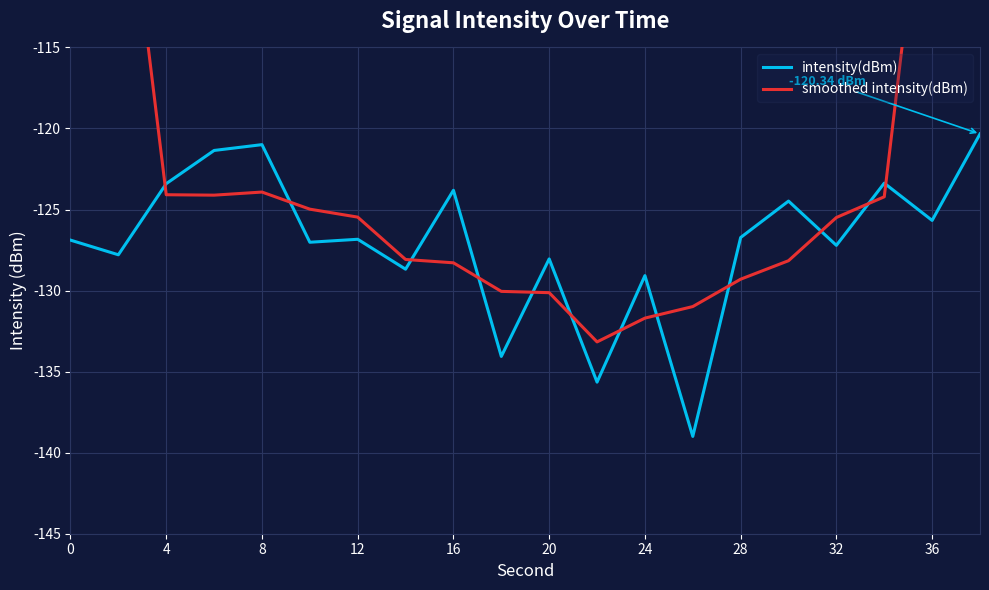

Which series has the widest spread of values?

smoothed intensity(dBm)